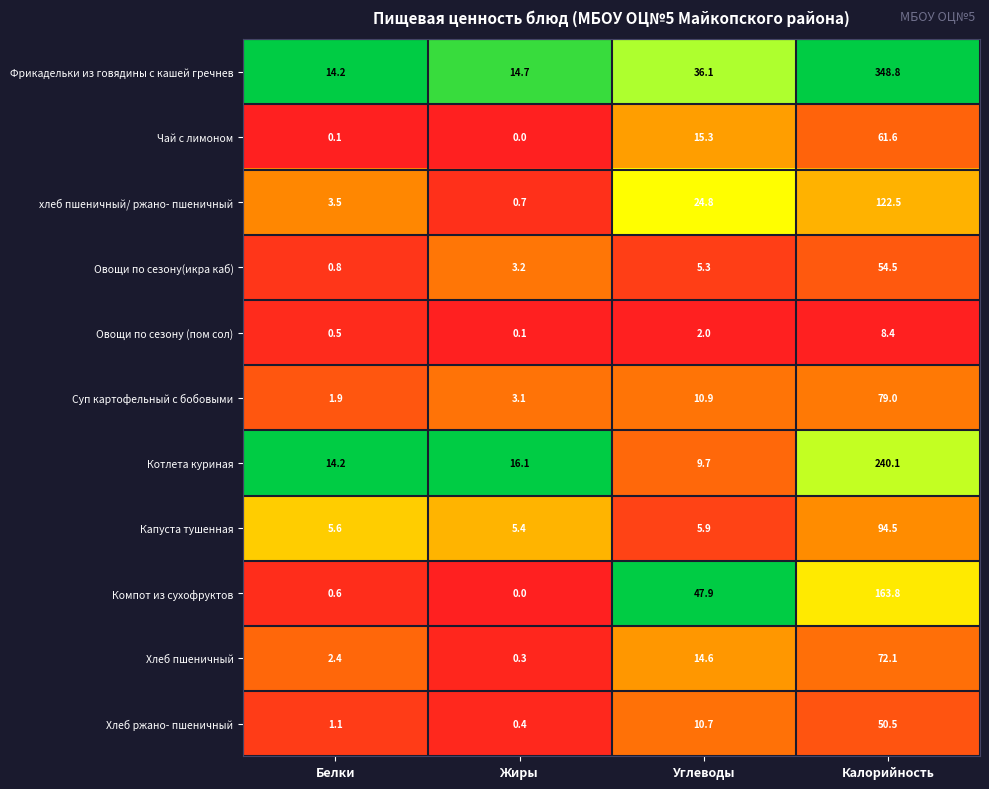

Which series has the largest range (max minus min)?

Фрикадельки из говядины с кашей гречнев